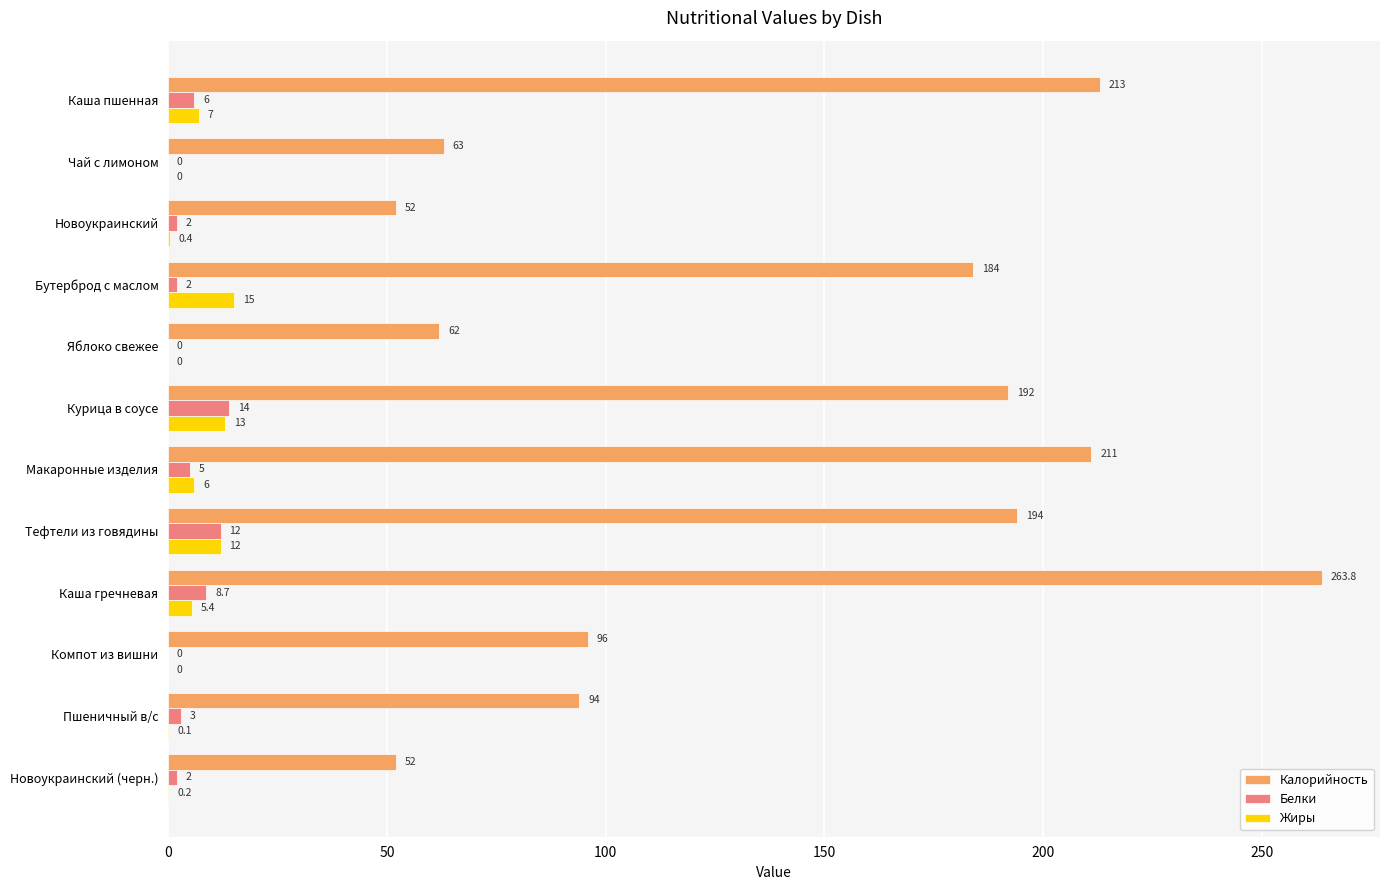

How many data points does each series have?

12